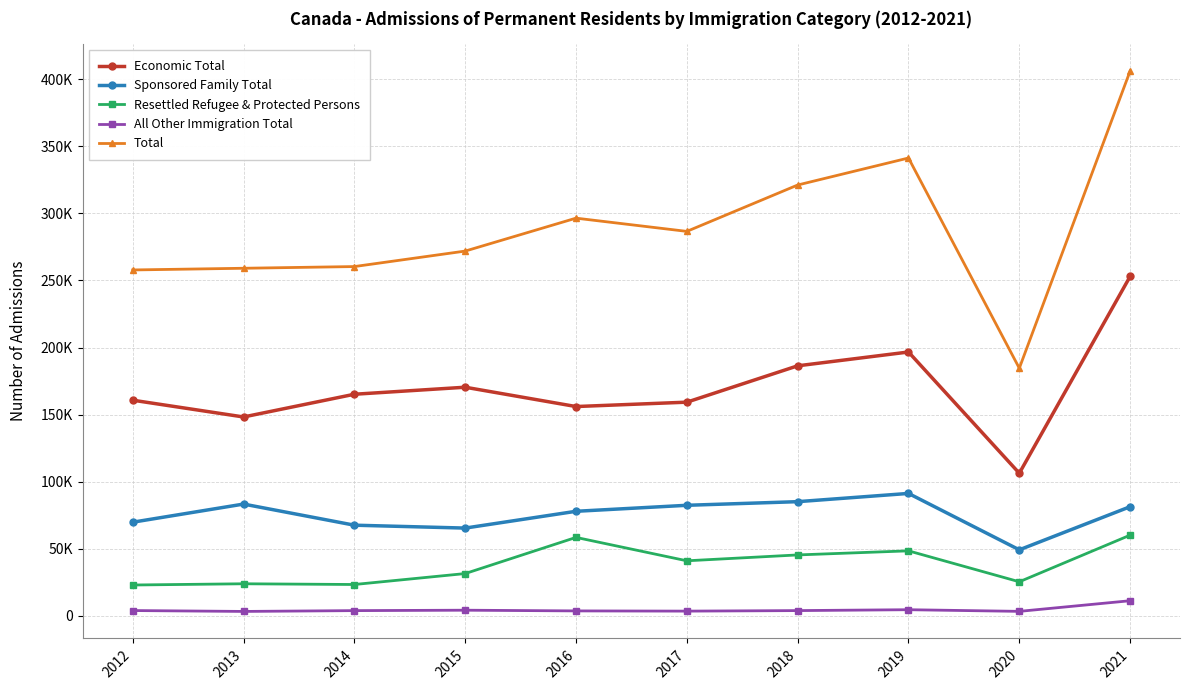

Is the value of Resettled Refugee & Protected Persons at 2015 greater than the value of Sponsored Family Total at 2016?

No